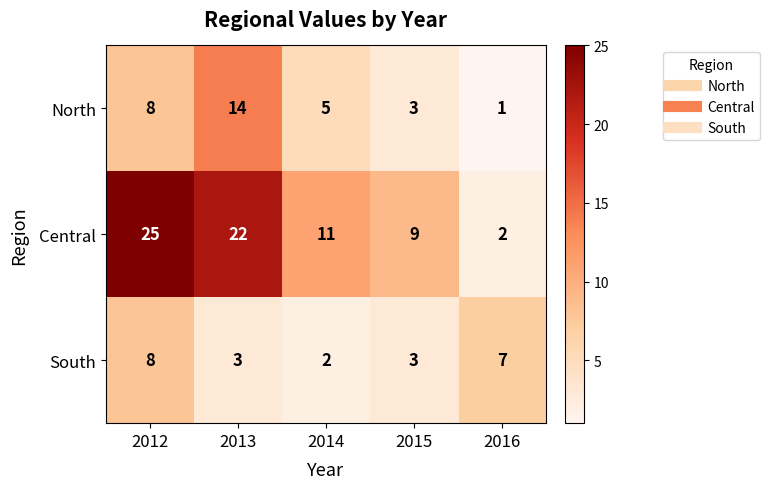

What is the maximum value shown in the chart?

25